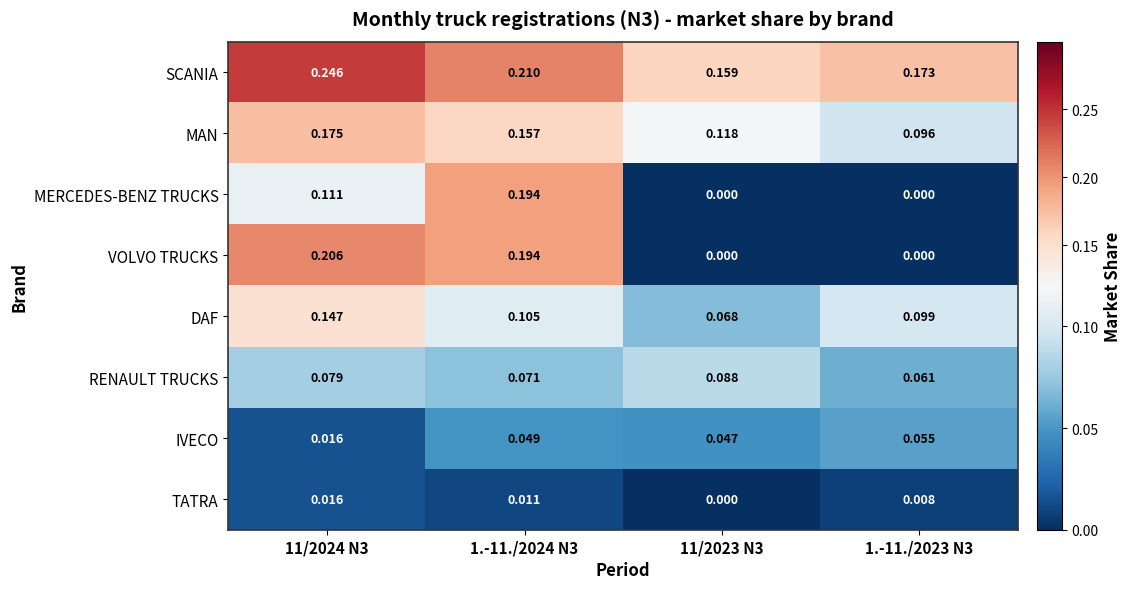

Rank the series by their maximum value, from highest to lowest.

SCANIA, VOLVO TRUCKS, MERCEDES-BENZ TRUCKS, MAN, DAF, RENAULT TRUCKS, IVECO, TATRA